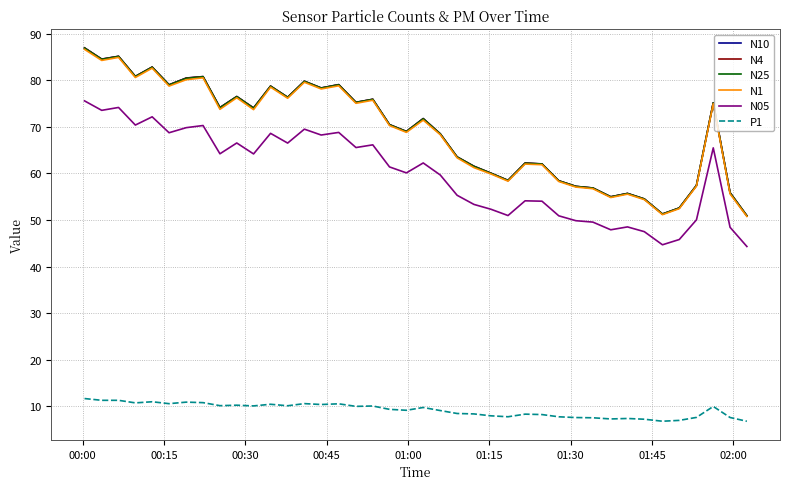

What is the minimum value for N25?

50.9